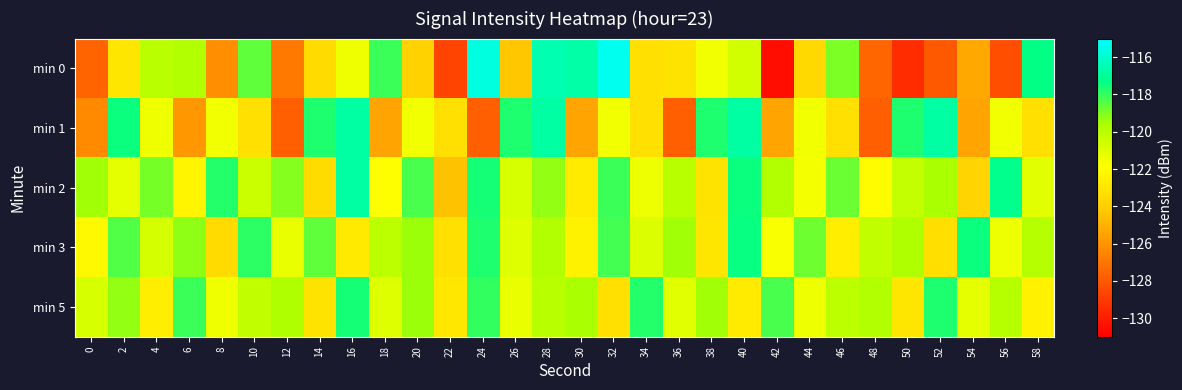

Between 46 and 54, which is larger?

46